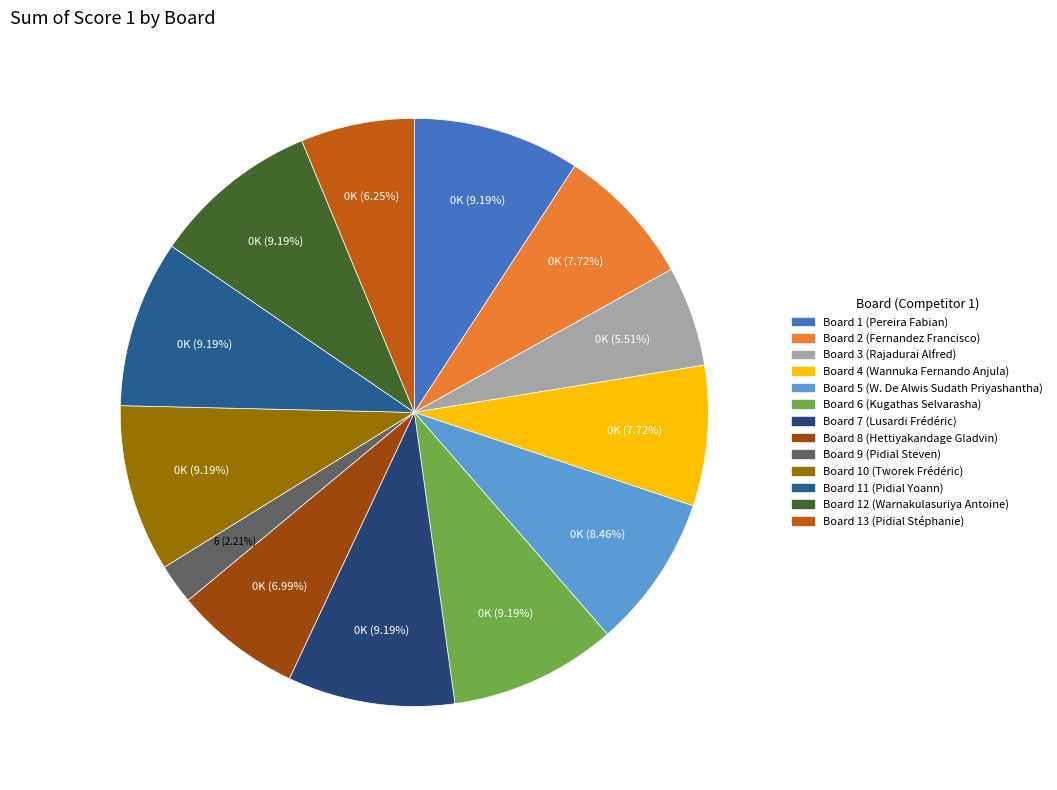

To the nearest percent, what is the difference between the Board 13 (Pidial Stéphanie) and Board 9 (Pidial Steven) slice percentages?

4%